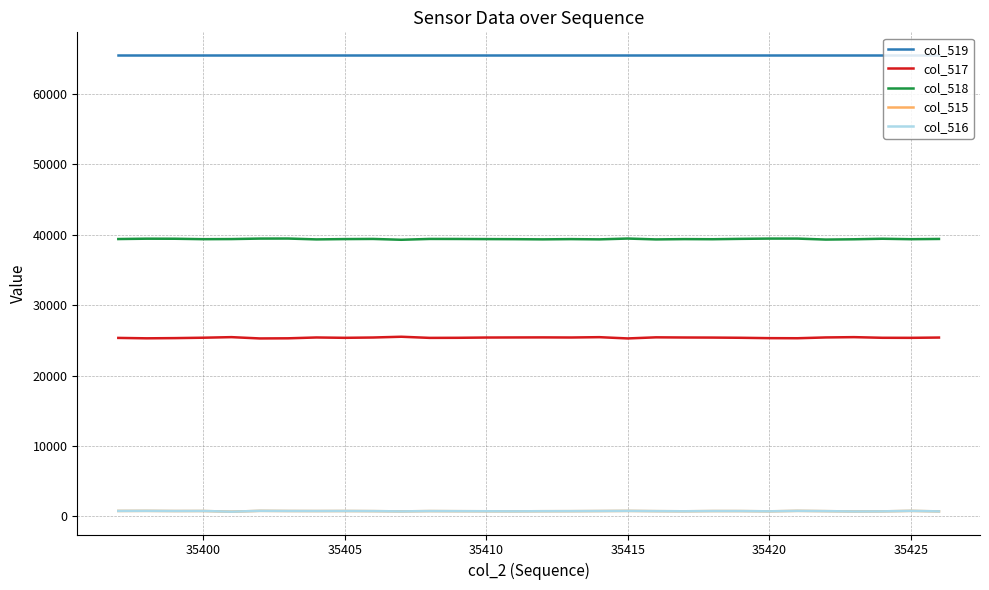

How many series are shown in this chart?

5